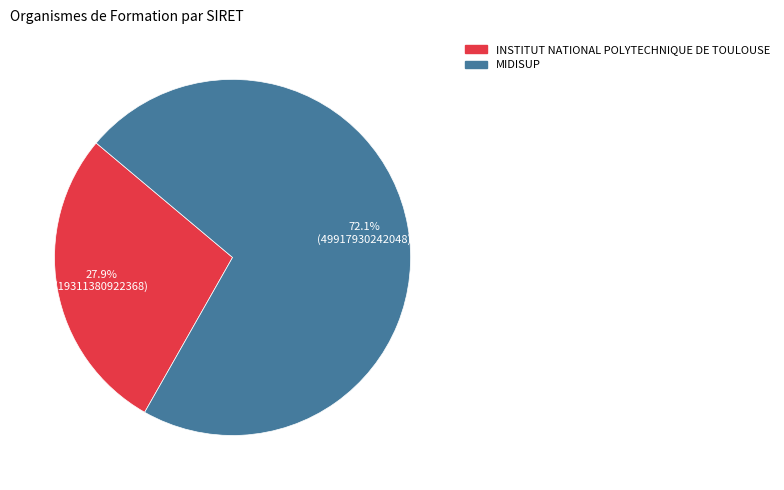

To the nearest percent, what is the difference between the INSTITUT NATIONAL POLYTECHNIQUE DE TOULOUSE and MIDISUP slice percentages?

44%